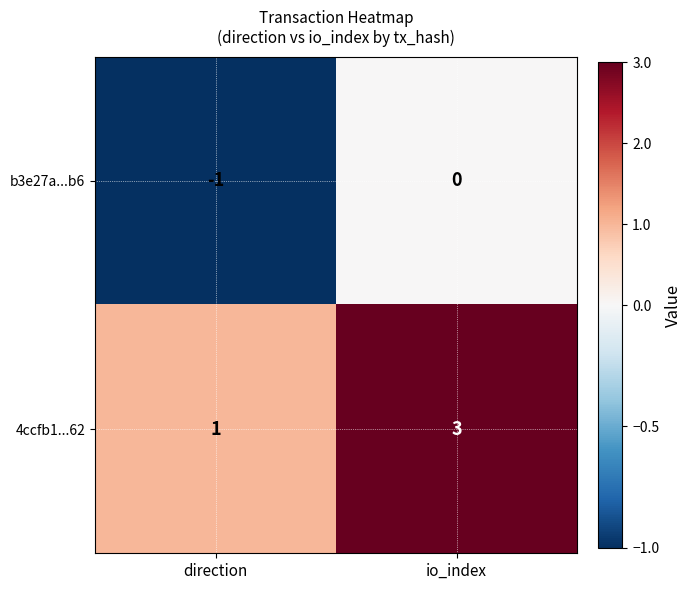

List the series in order of their overall mean, highest first.

4ccfb1...62, b3e27a...b6